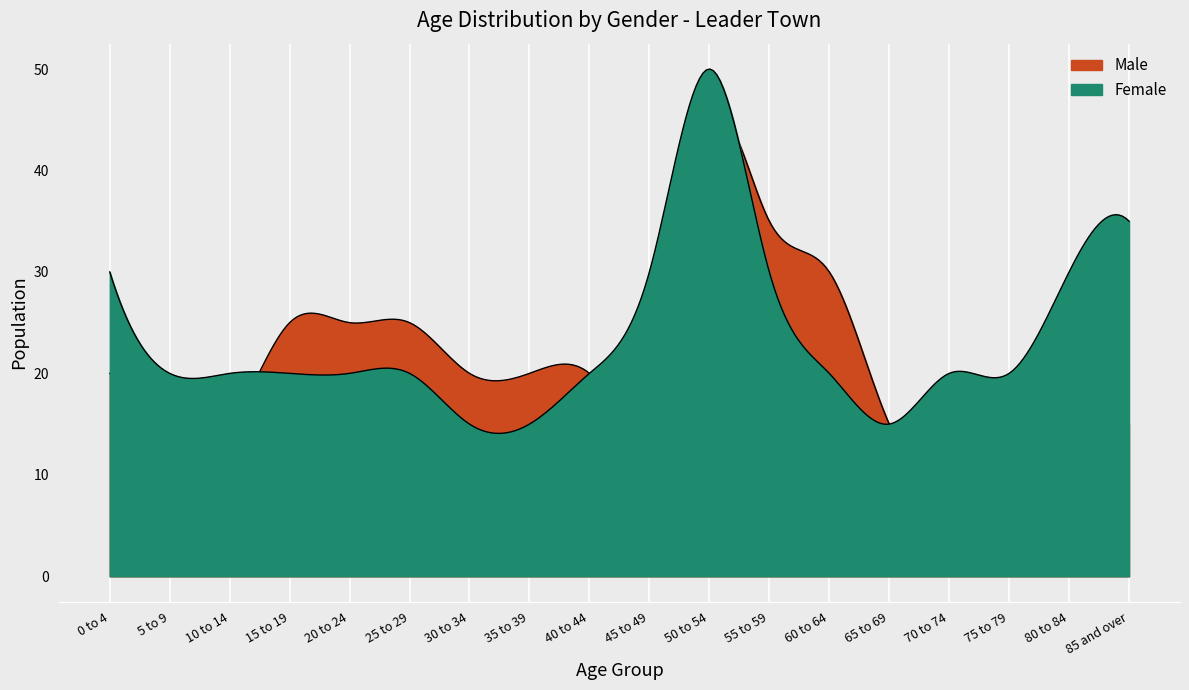

How many values in the Female series are below 20?

3